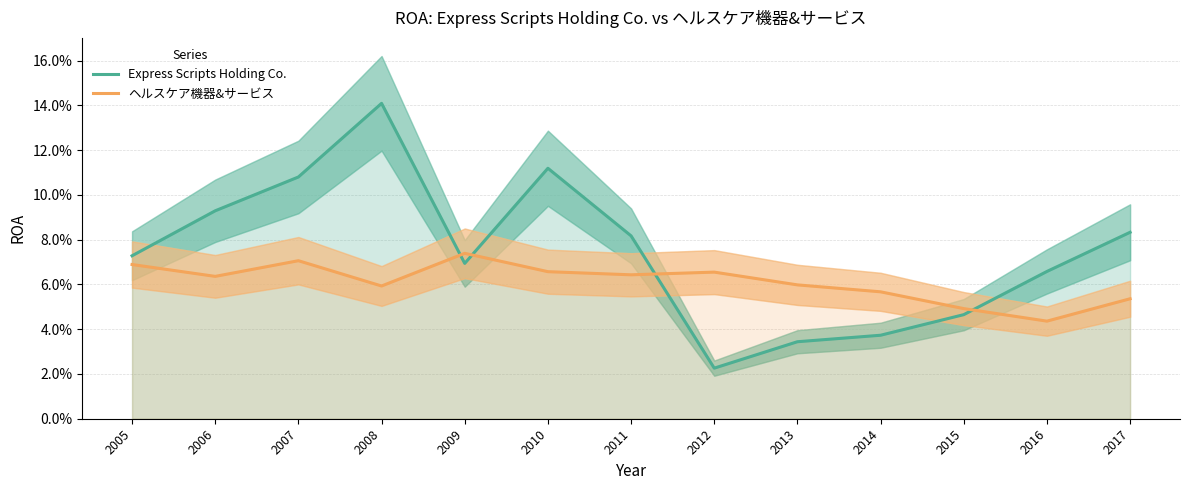

How many times do ヘルスケア機器&サービス and Express Scripts Holding Co. cross each other?

4